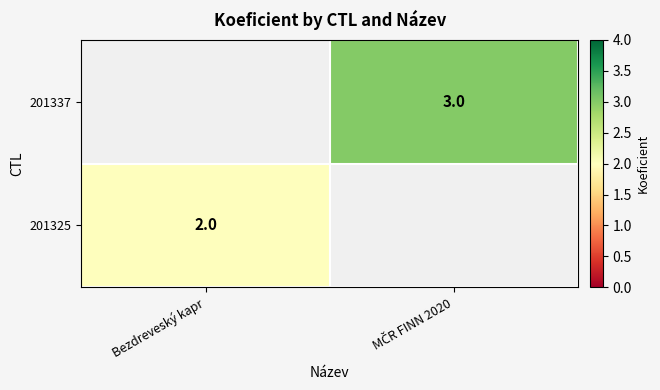

The 201325 series shows 3 at Bezdreveský kapr. True or false?

False